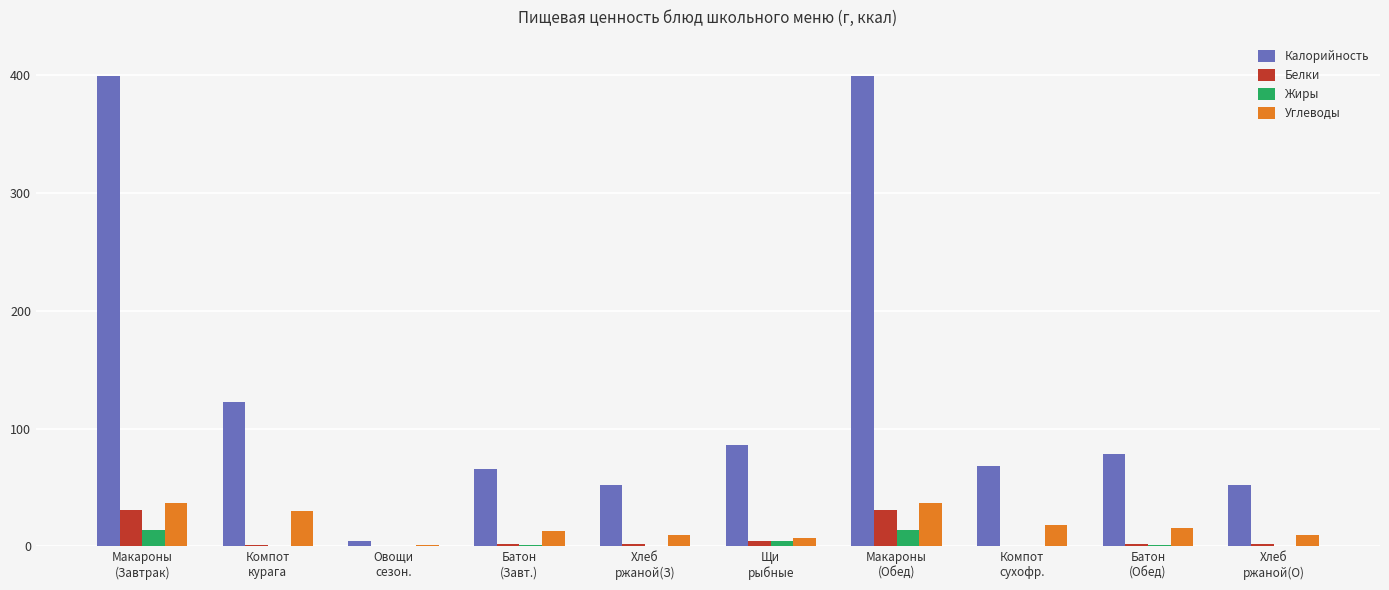

Which series has the largest total across all categories?

Калорийность